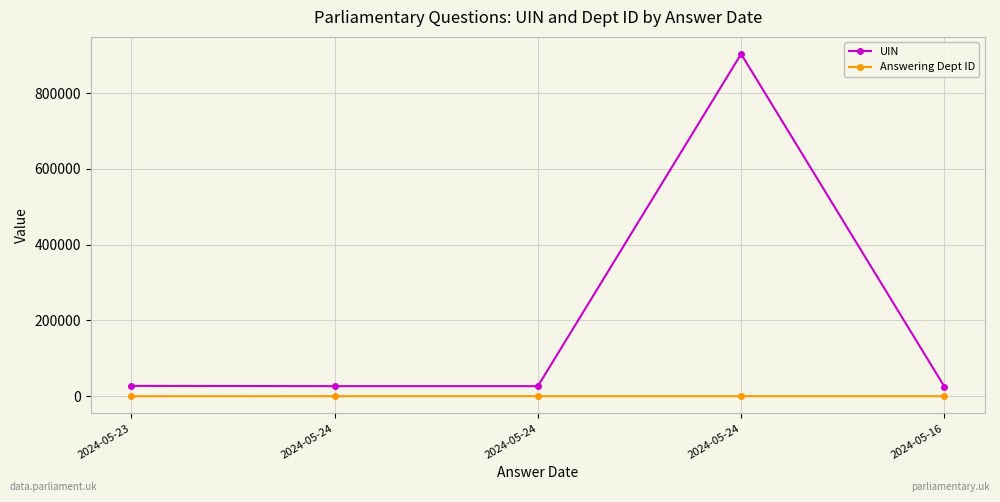

At which category does UIN reach its first local valley?

2024-05-24